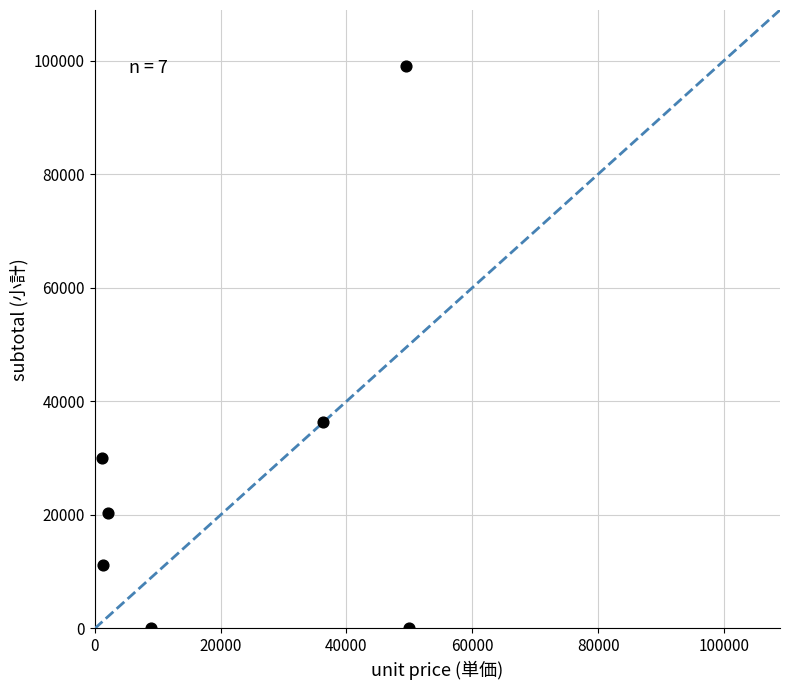

What is the range of X values (max minus min)?

48886.8